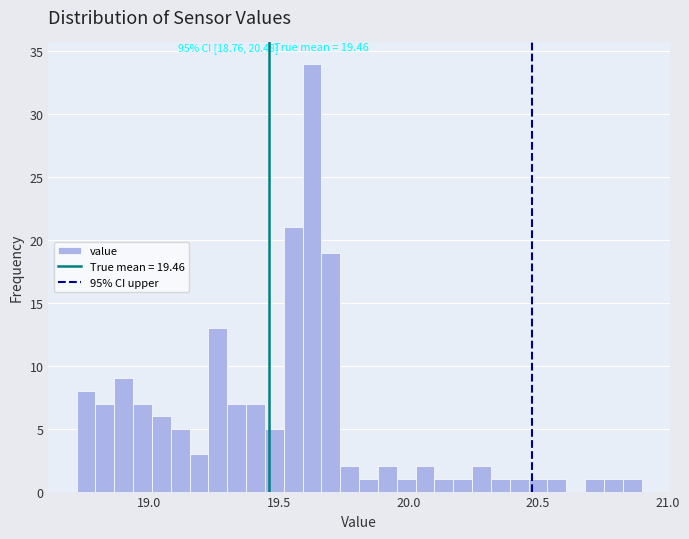

Around what value on the x-axis is the tallest bar? Give the approximate position of its centre, as read against the axis.

19.65